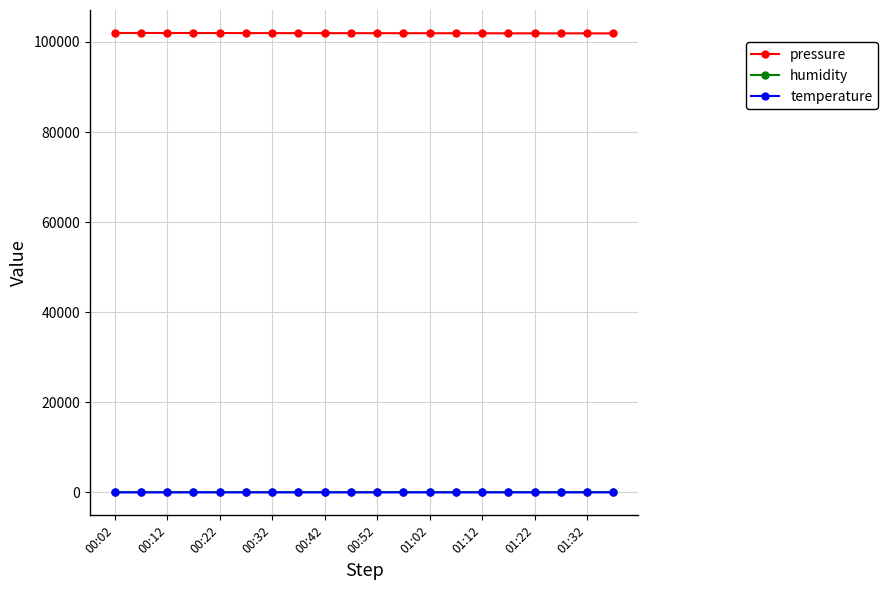

What is the value of the pressure point at the 4th from the left?

101973.8